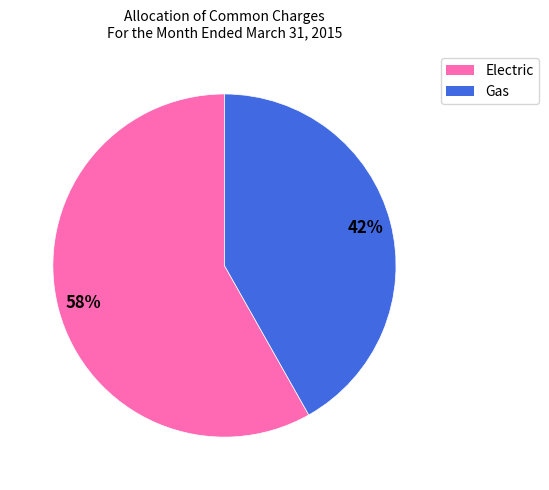

Rank the categories by value from lowest to highest.

Gas, Electric